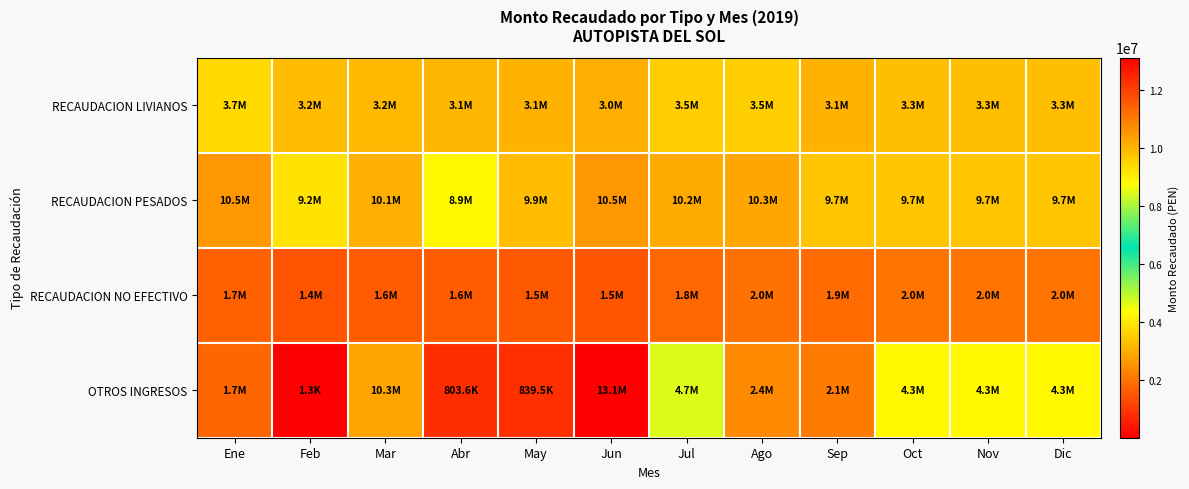

At Ene, list the series in order from smallest to largest.

RECAUDACION NO EFECTIVO, OTROS INGRESOS, RECAUDACION LIVIANOS, RECAUDACION PESADOS